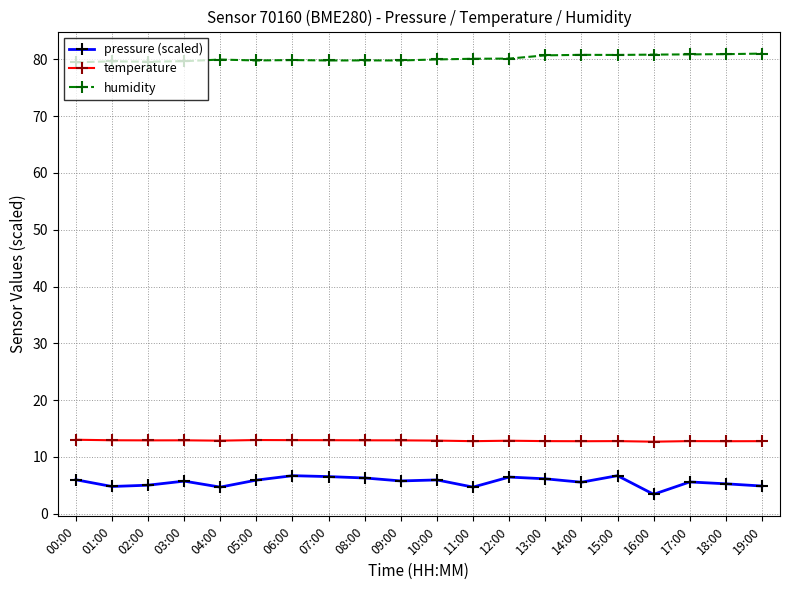

What are all the series names shown in the legend?

pressure (scaled), temperature, humidity